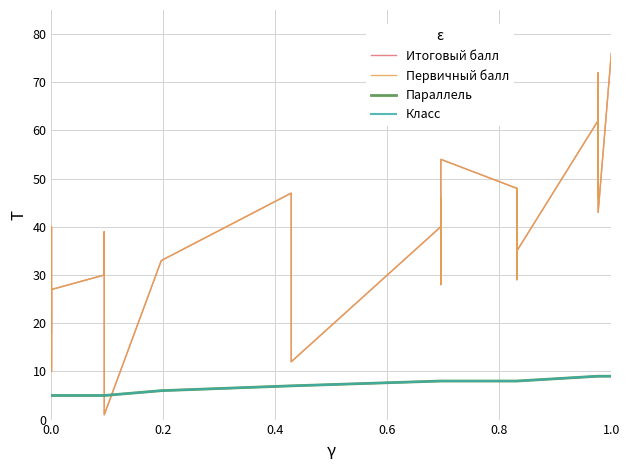

Is this an area chart (filled region under the line)?

No